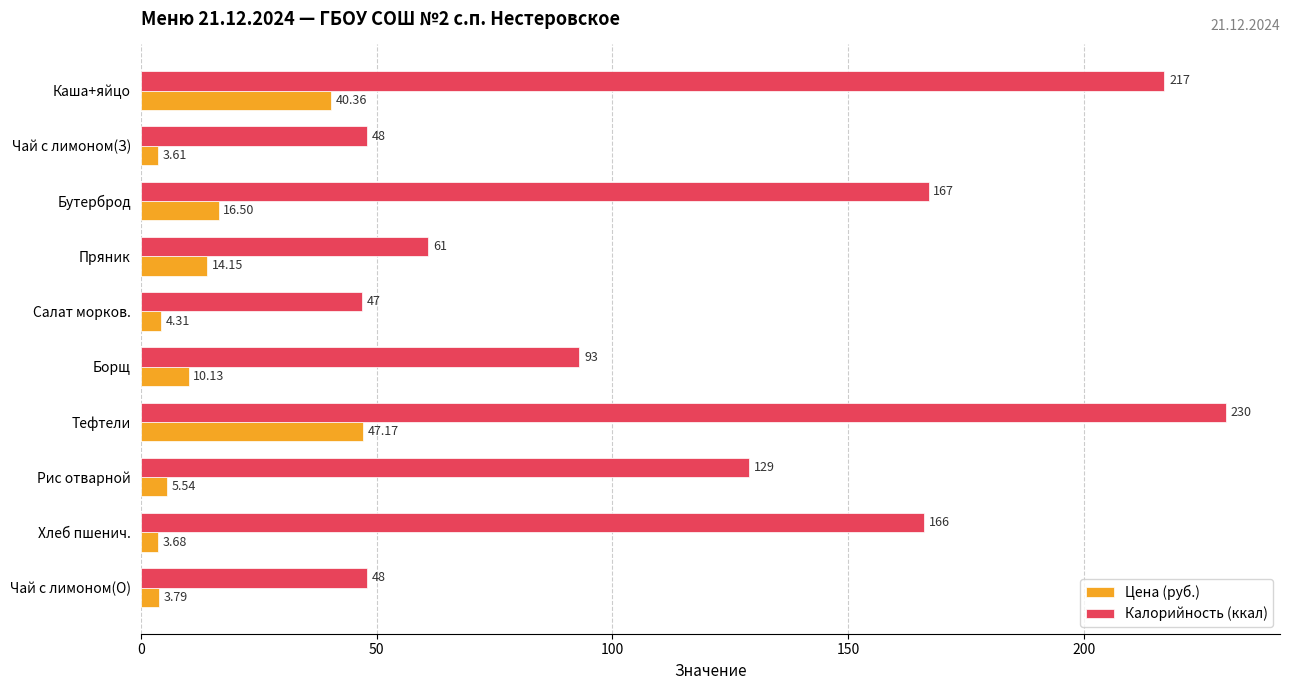

Between Чай с лимоном(З) and Борщ, which series saw the biggest shift?

Калорийность (ккал)